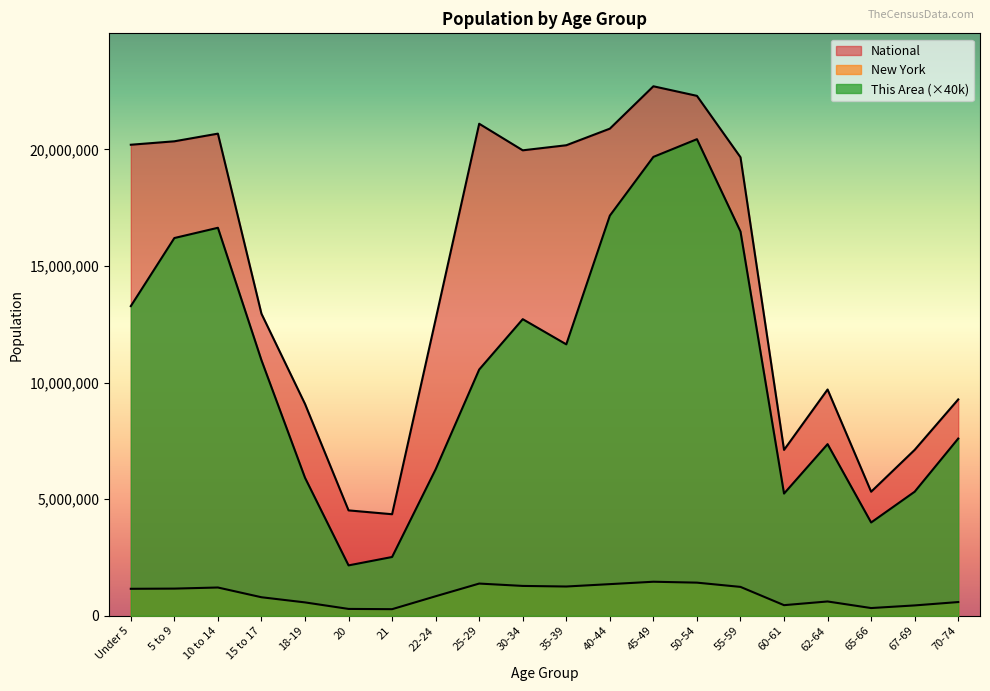

Rank the series at 35-39 from lowest to highest value.

New York, This Area, National